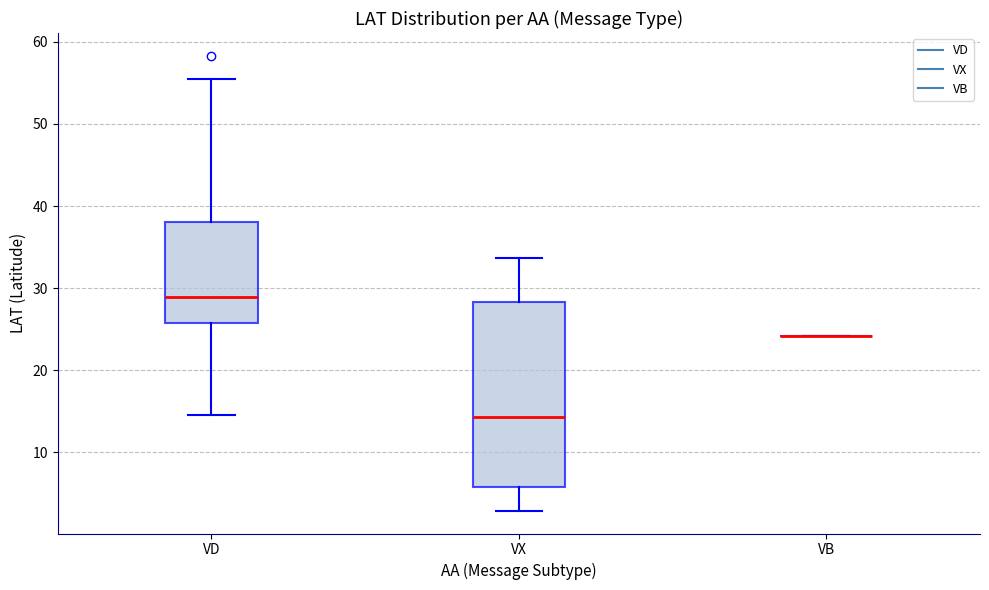

Where is the lower edge of the box for VD on the y-axis? The values are not printed on the chart, so give them approximately, as read against the axis.

26